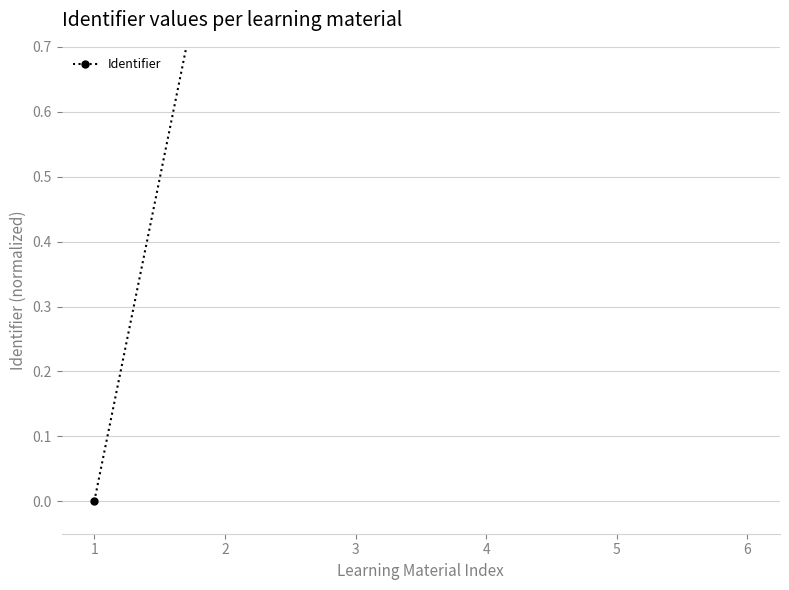

What is the difference between the maximum and minimum values?

1.0